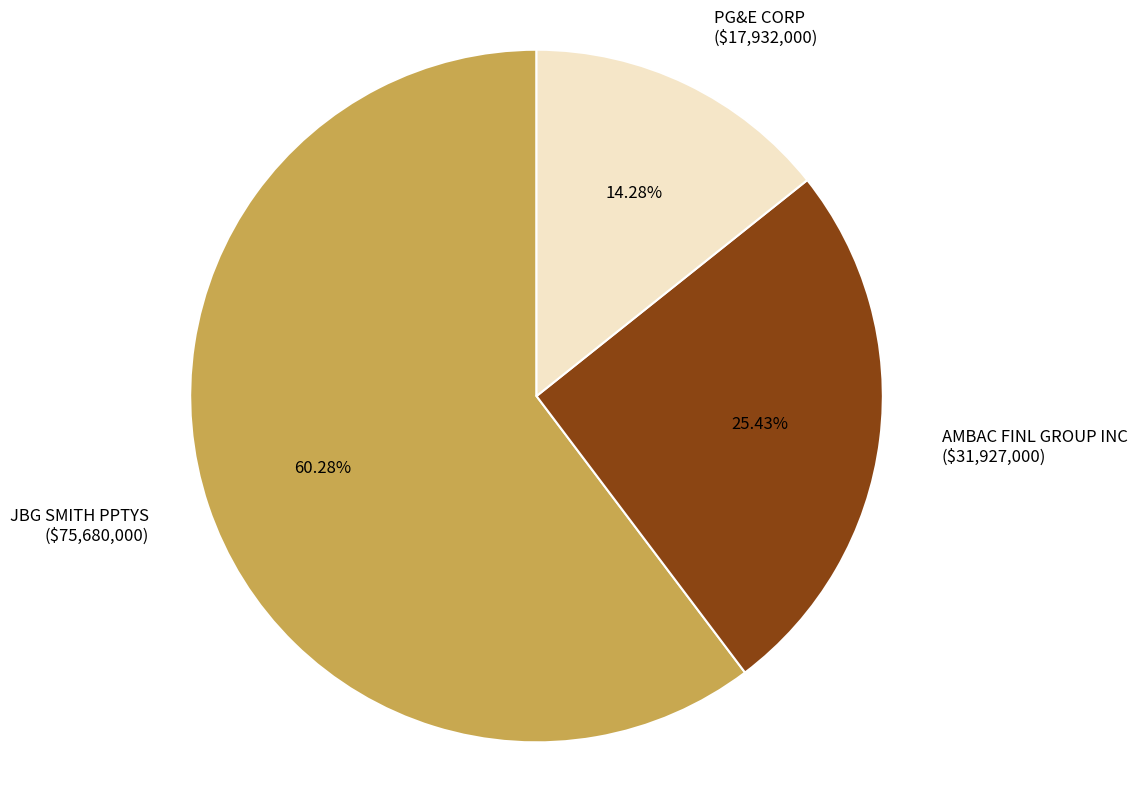

What is the majority slice?

JBG SMITH PPTYS